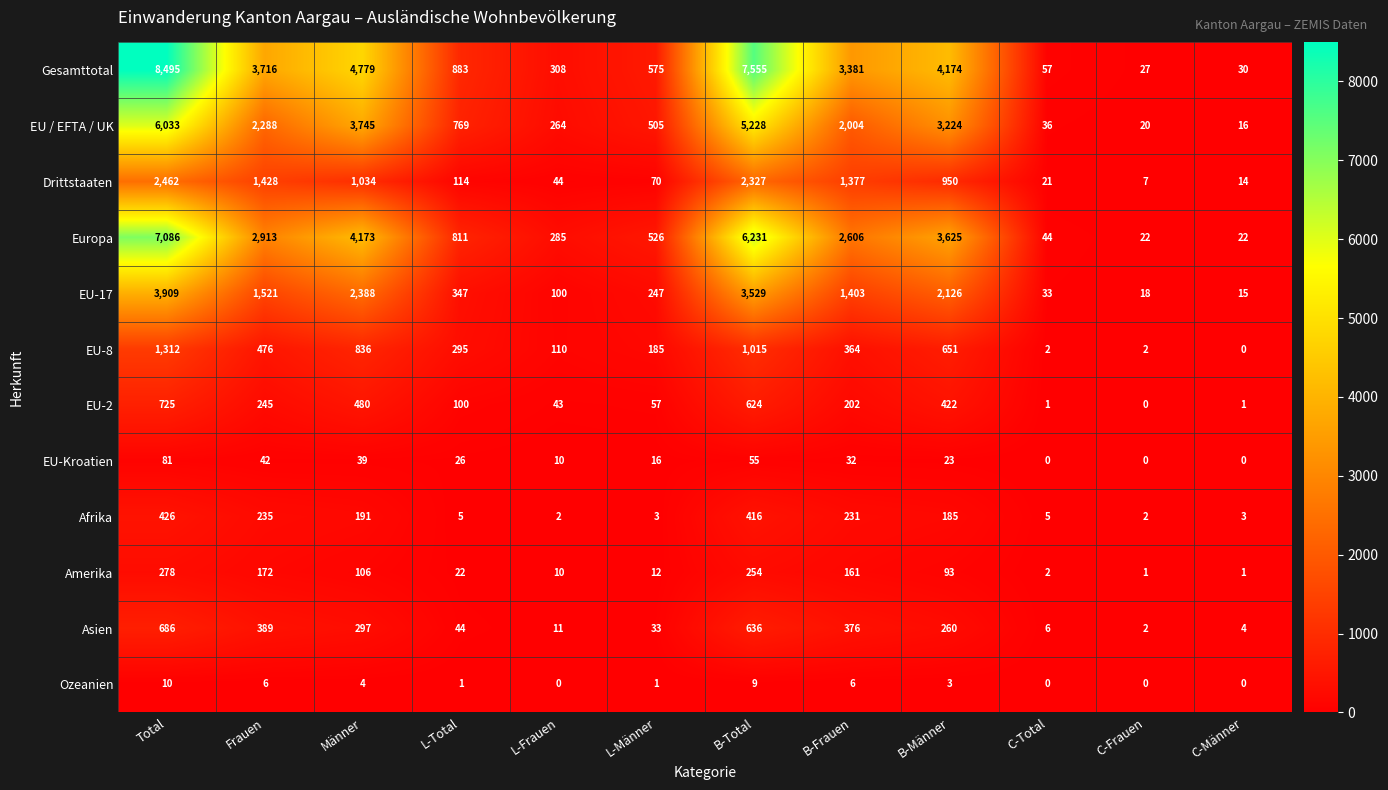

What is the greatest value displayed?

8495